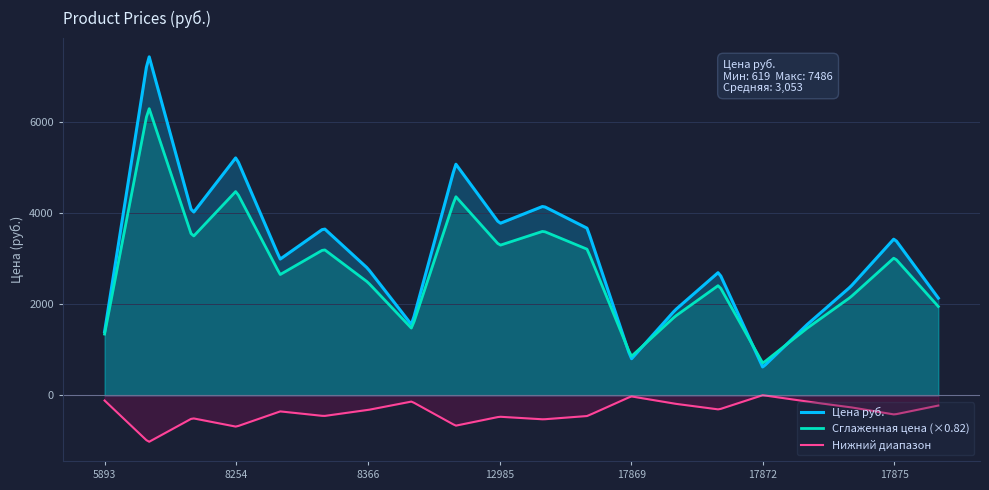

Where is the first local minimum for Цена руб.?

8252